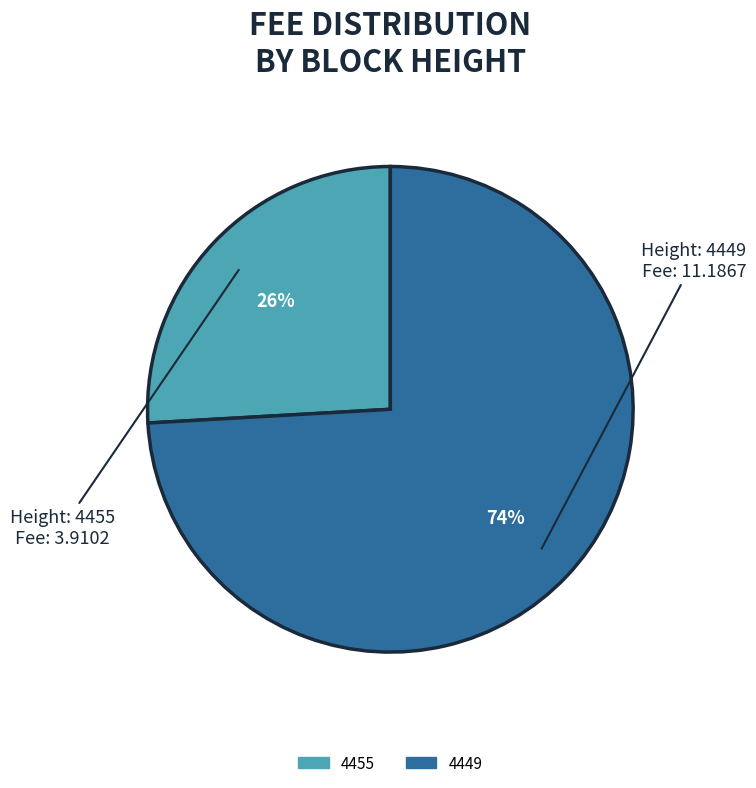

Rank the categories by value from lowest to highest.

4455, 4449